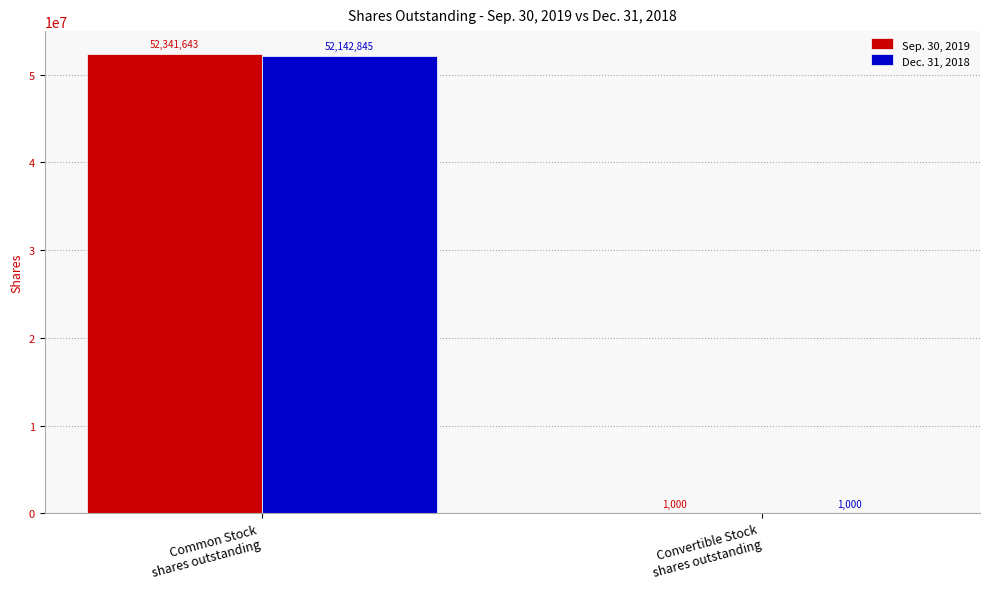

True or false: Dec. 31, 2018 has a value of 71373723 at Common Stock
shares outstanding.

False